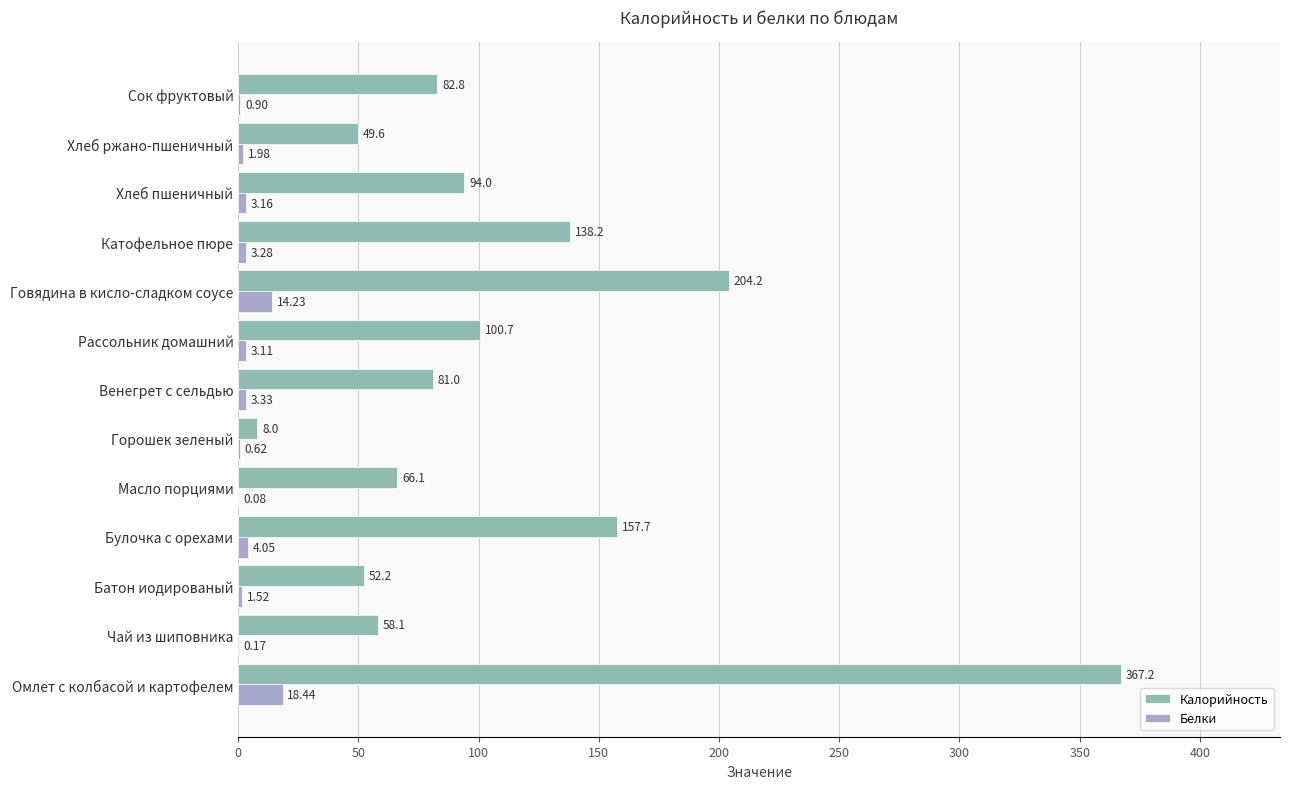

Which series changed the most between Венегрет с сельдью and Хлеб пшеничный?

Калорийность